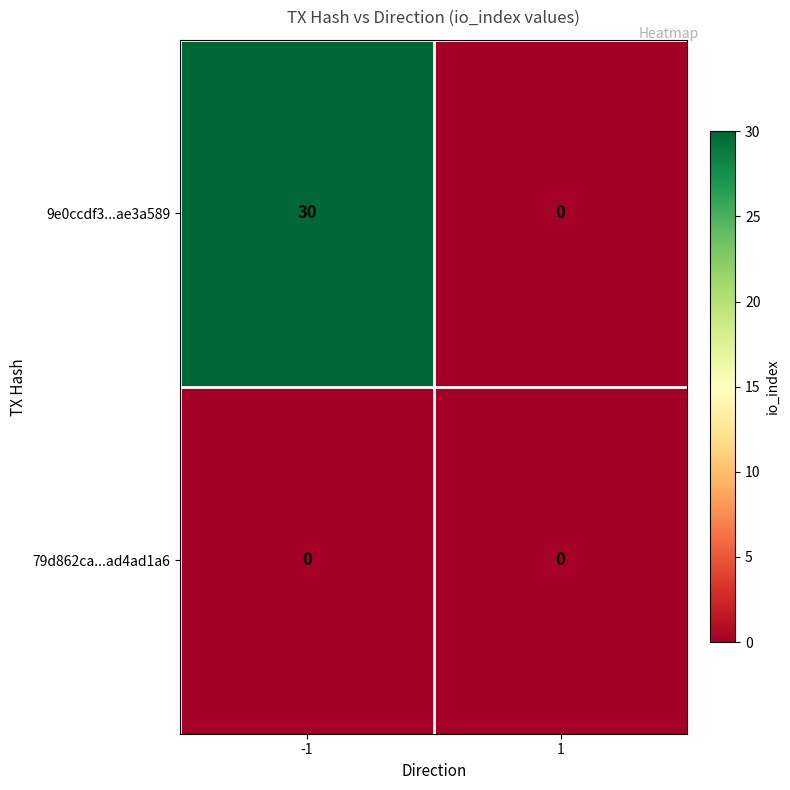

Which series has the largest total across all categories?

9e0ccdf3...ae3a589